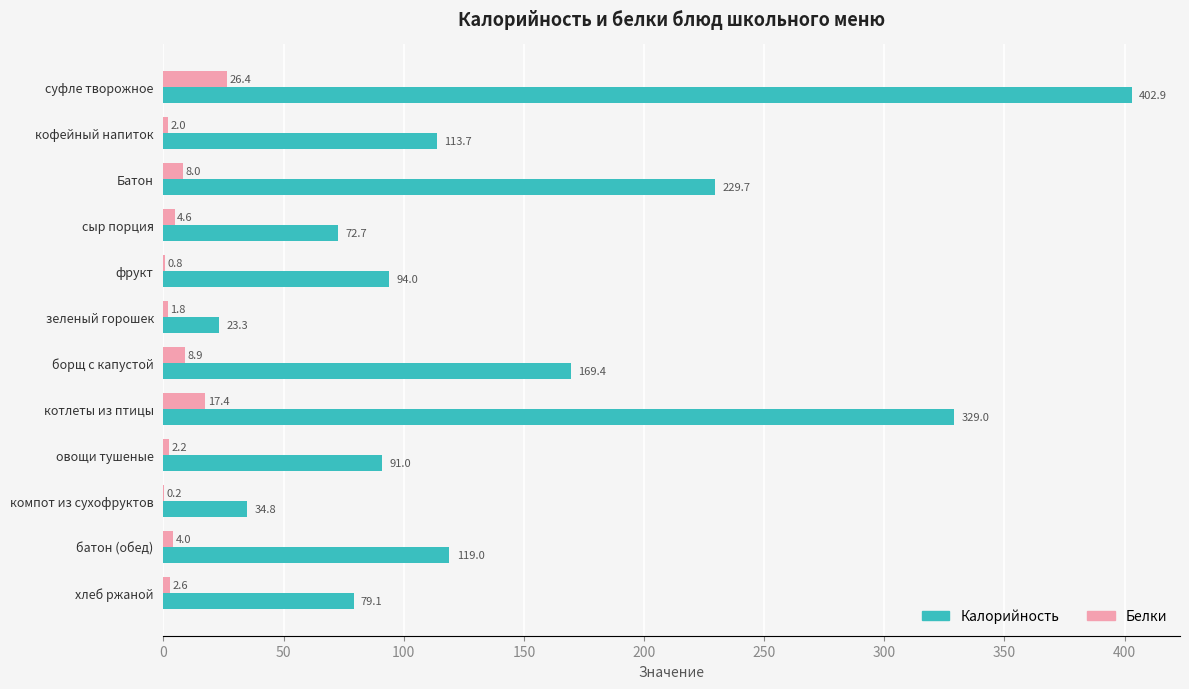

At which label is Белки closest to 13?

борщ с капустой